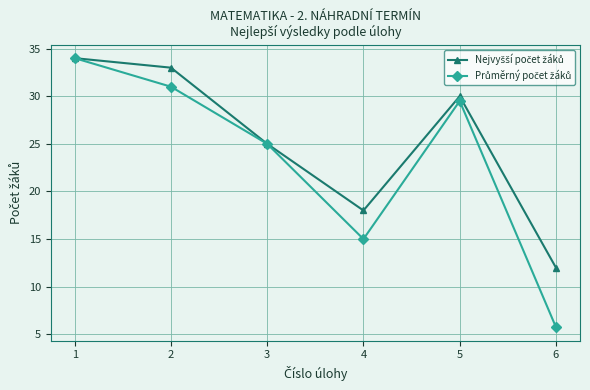

Which label corresponds to the smallest value in the chart?

6